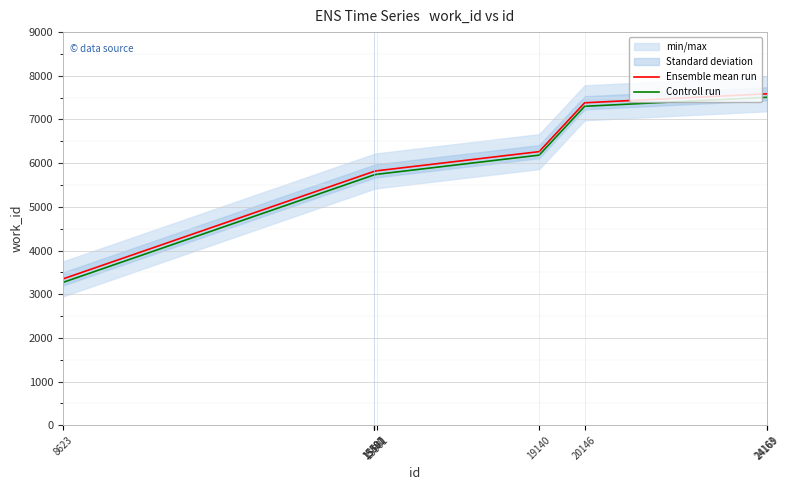

Reading left to right, transcribe all the data shown in this chart.

Ensemble mean run: 3350	5813	5813	5813	5826	6264	7382	7587	7587
Controll run: 3270	5733	5733	5733	5746	6184	7302	7507	7507